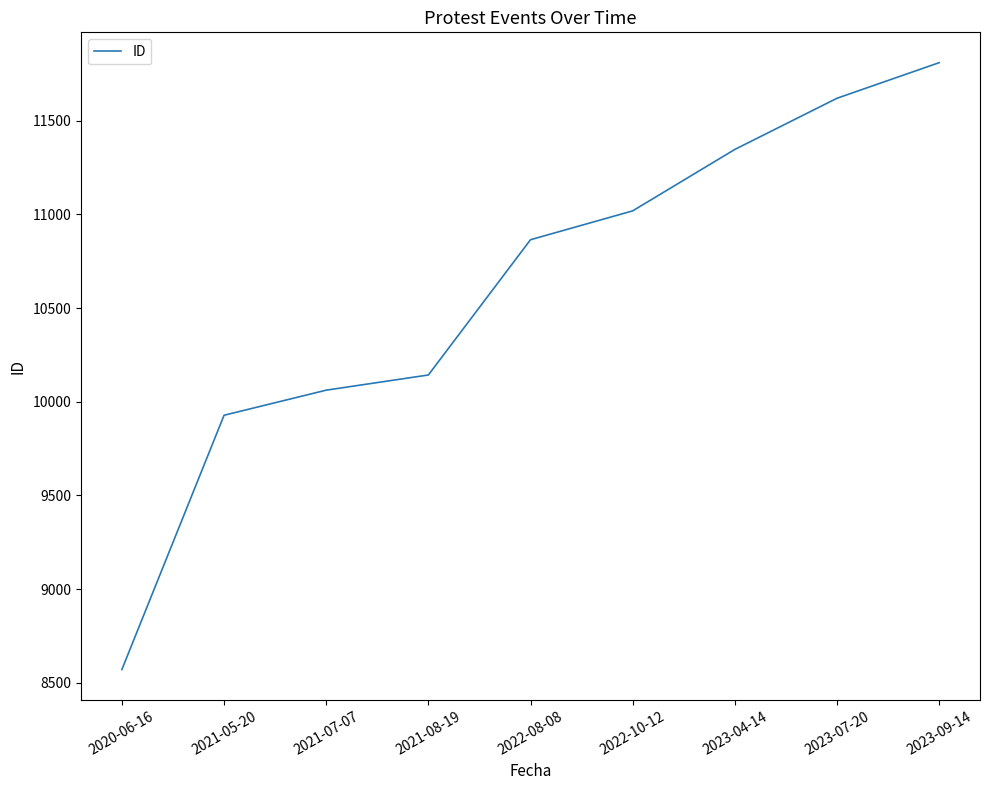

True or false: there are more than 0 points higher than both neighbors.

False